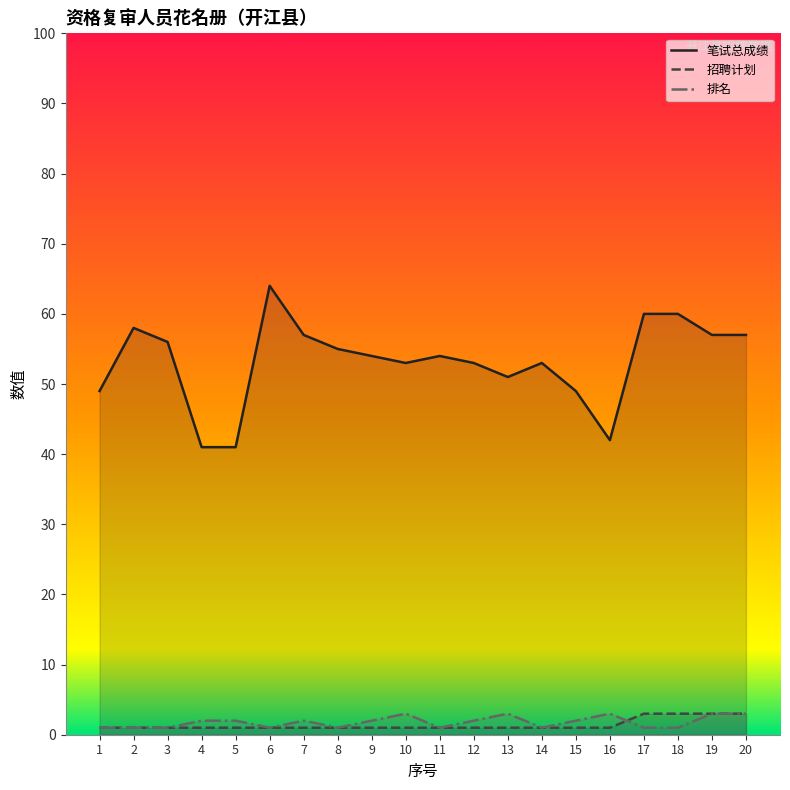

Where does the 排名 series first go above 2?

10